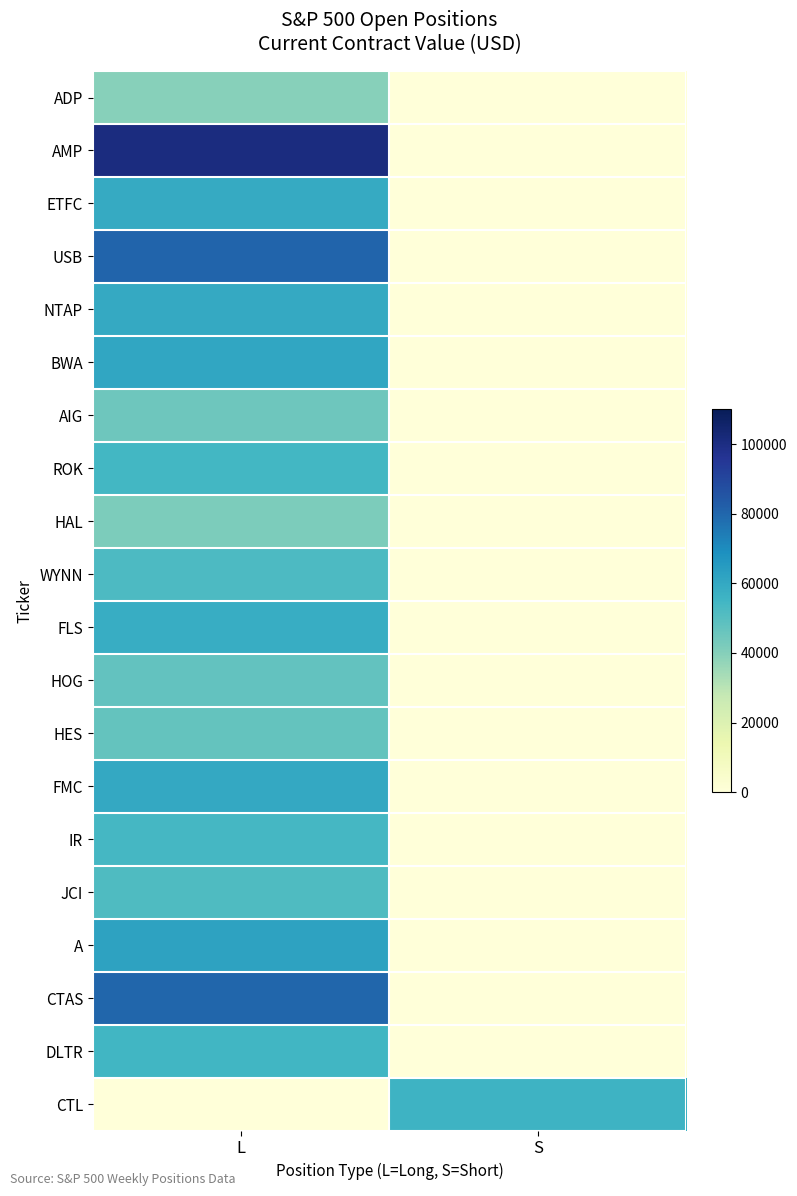

Rank the series at L from lowest to highest value.

CTL, ADP, HAL, AIG, HES, HOG, JCI, WYNN, IR, ROK, DLTR, FLS, ETFC, NTAP, FMC, BWA, A, CTAS, USB, AMP